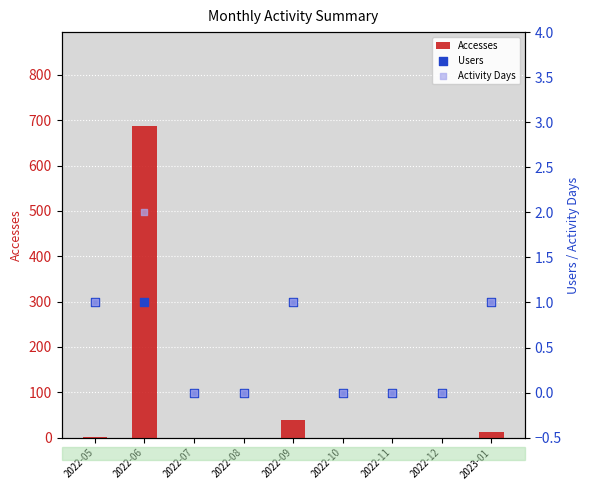

Which series reaches the maximum Y coordinate?

Accesses